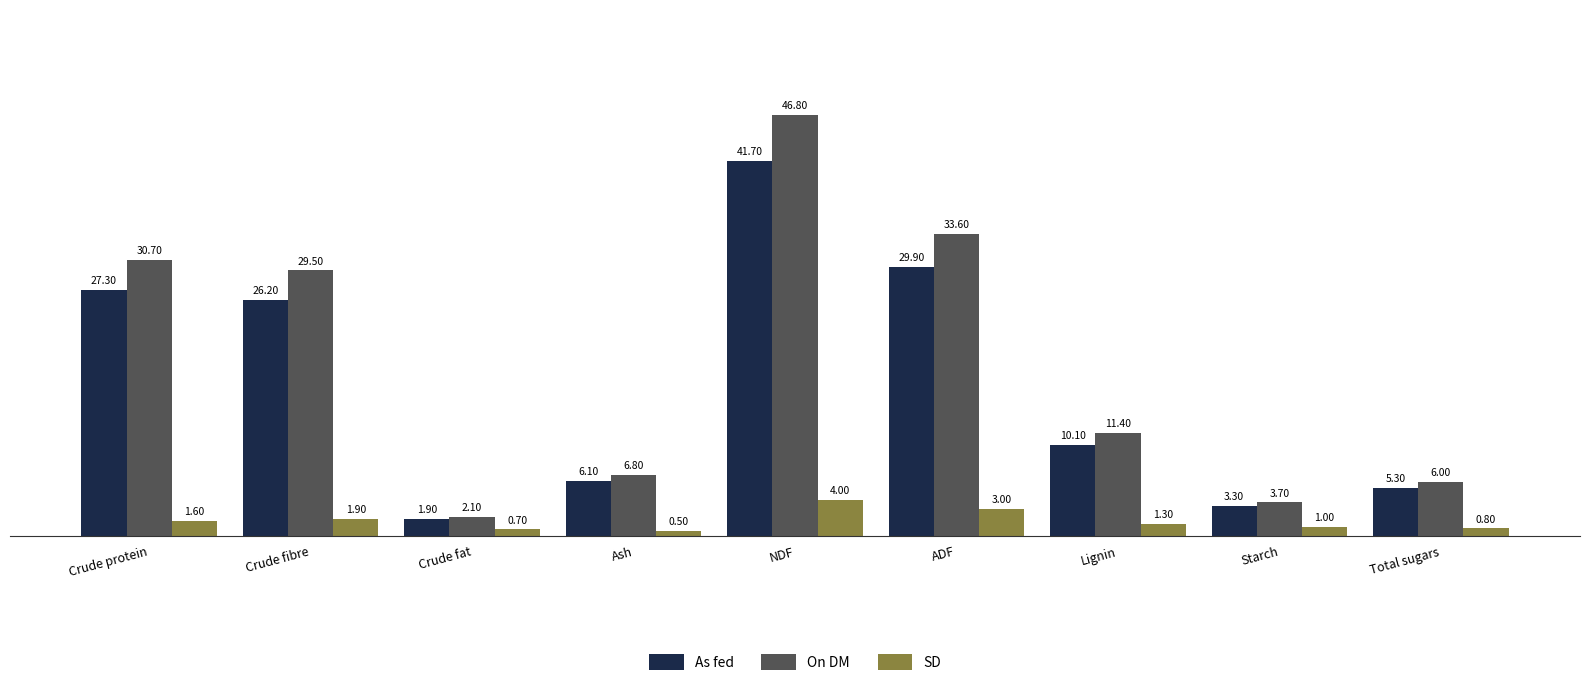

At which label does SD reach its peak?

NDF